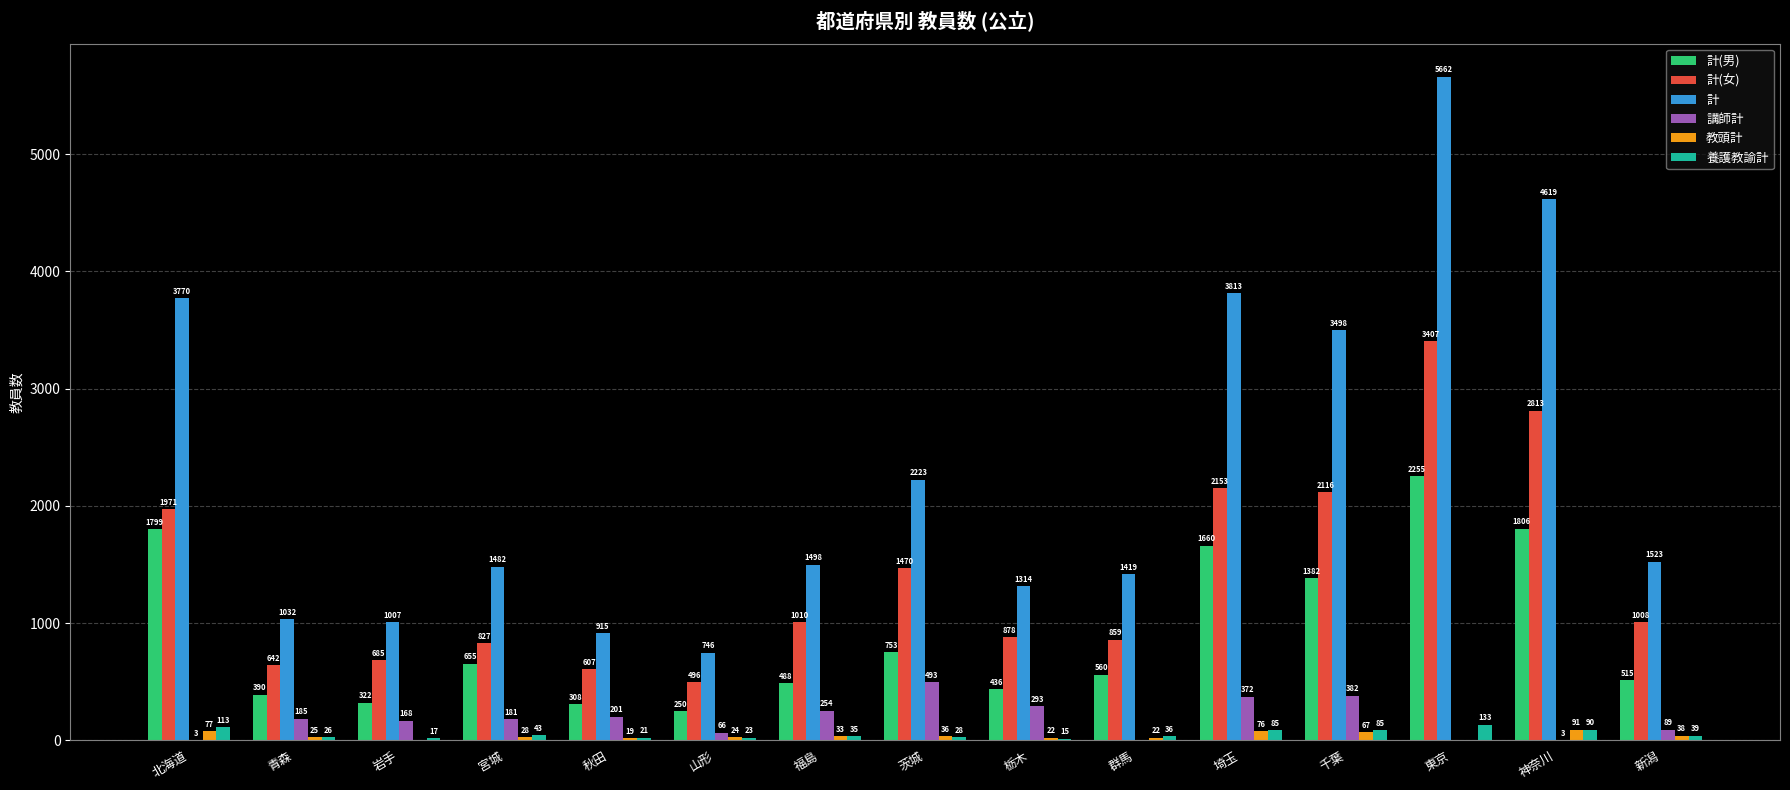

How many groups of bars are there?

15